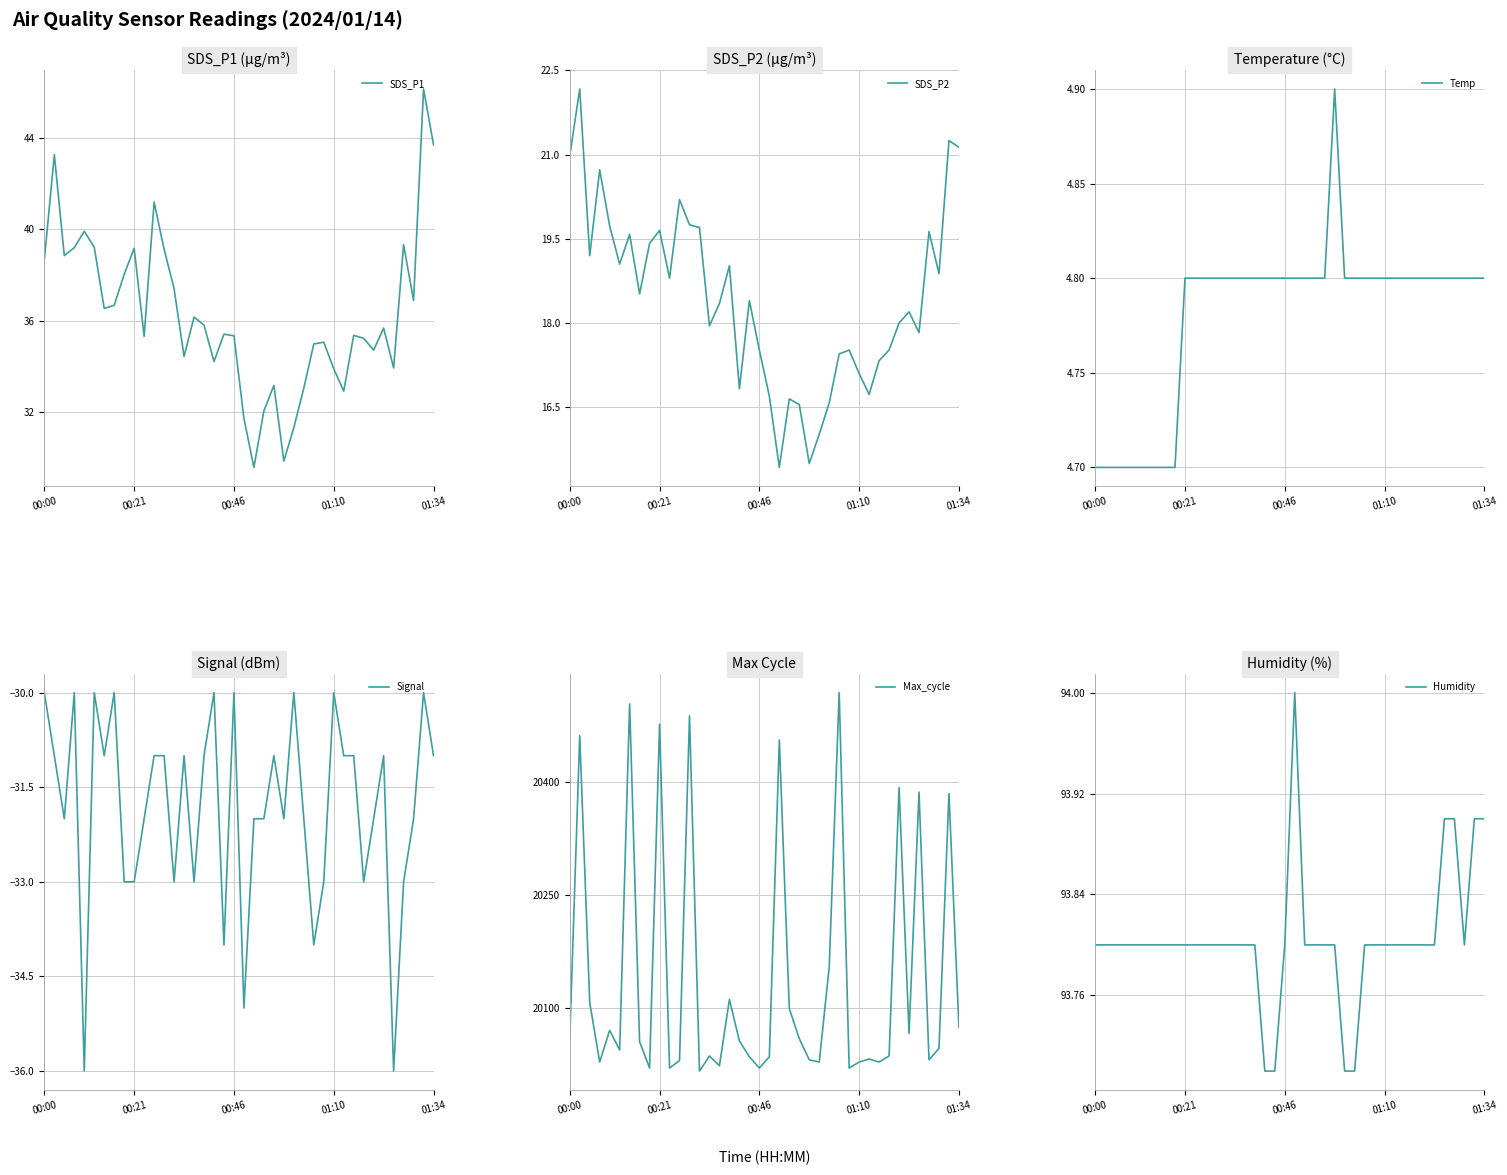

True or false: SDS_P1 and Temp cross at least once.

False